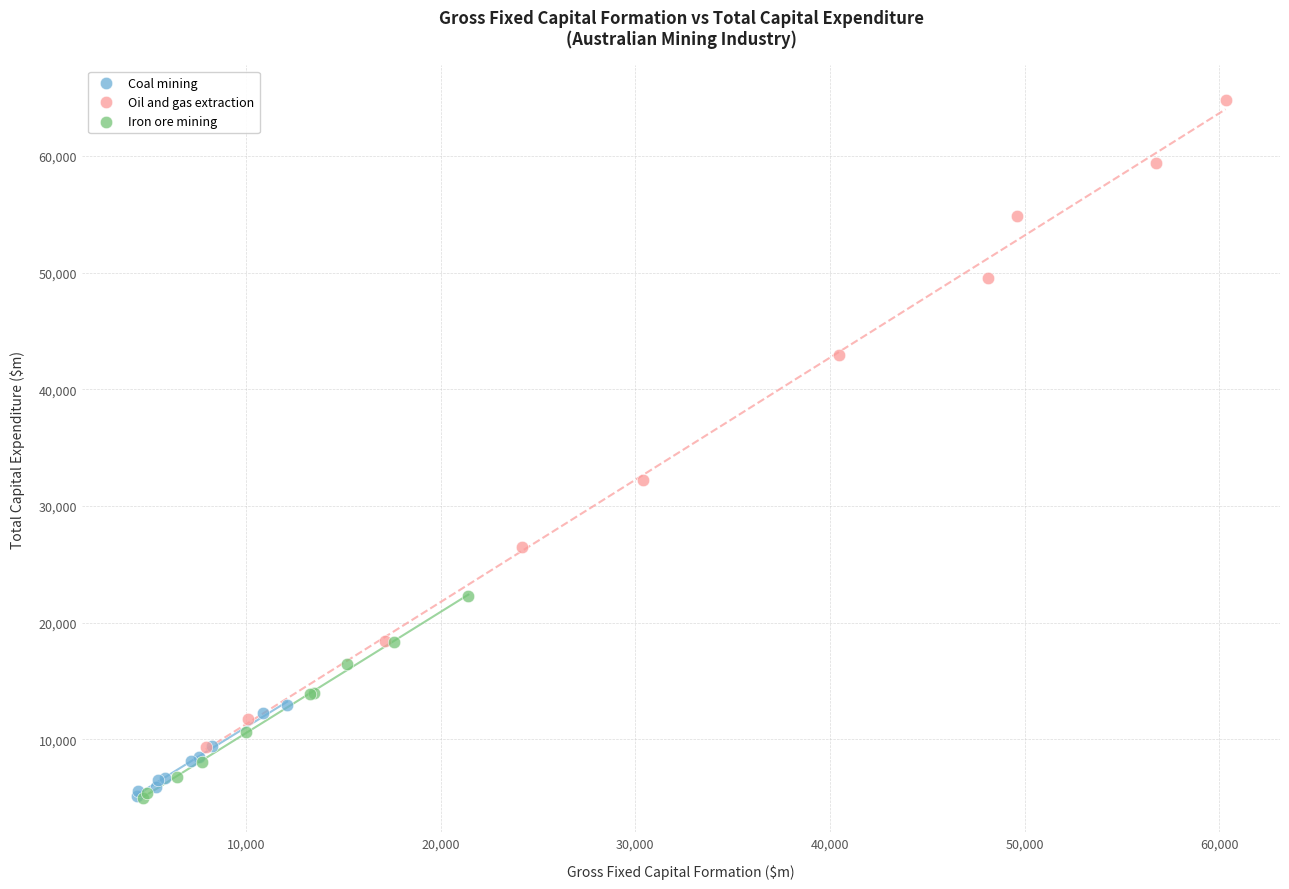

Which series reaches the maximum Y coordinate?

Oil and gas extraction